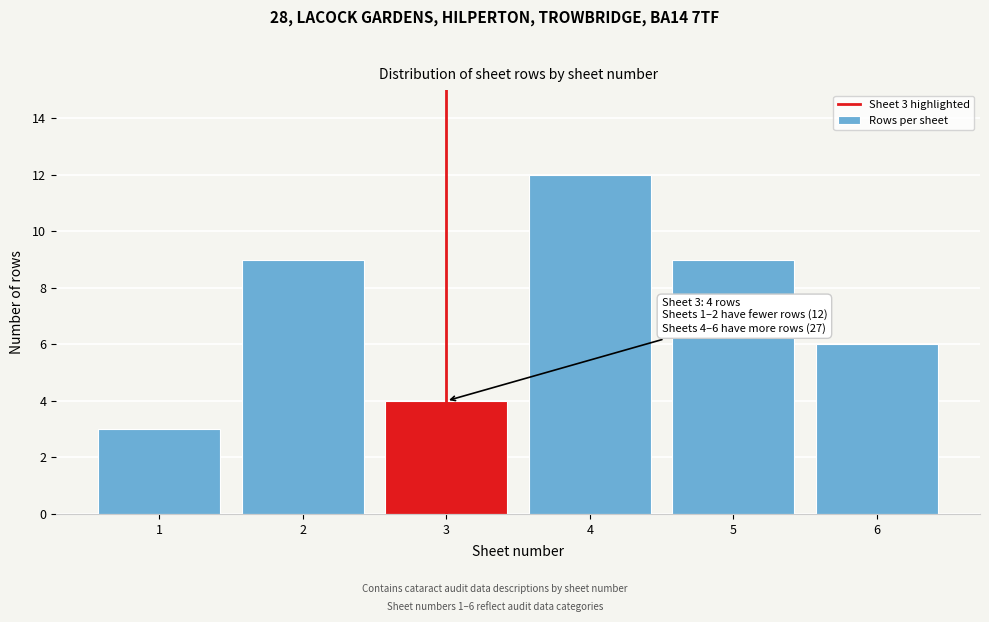

Reading left to right, what are all the values shown in this chart?

1=3	2=9	3=4	4=12	5=9	6=6